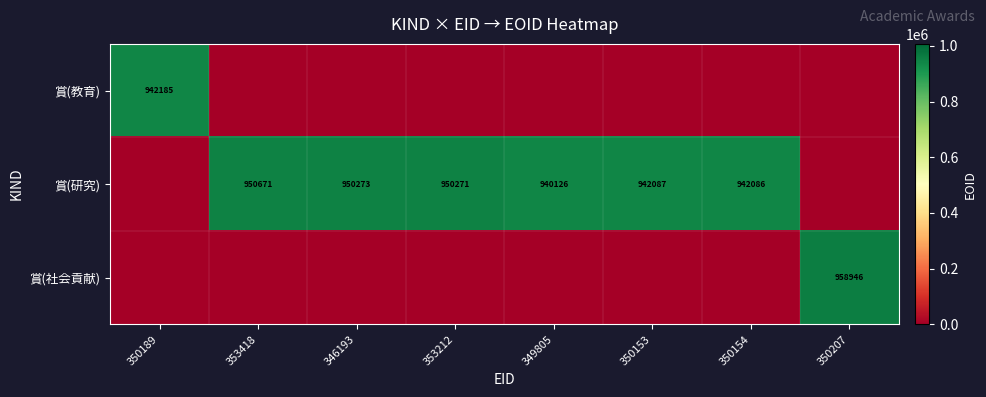

What is the maximum value shown in the chart?

958946